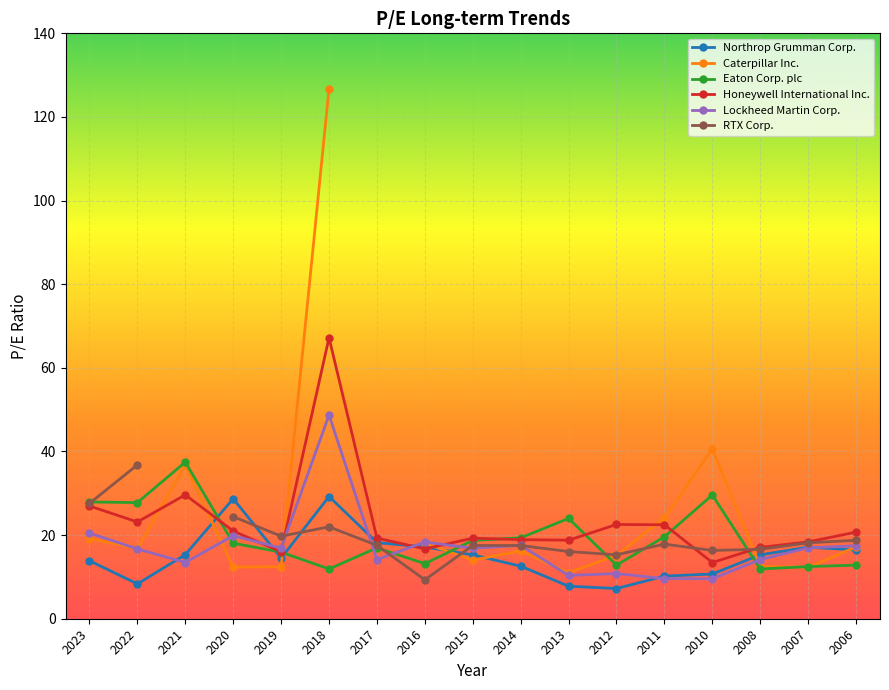

What is the maximum value for Lockheed Martin Corp.?

48.7